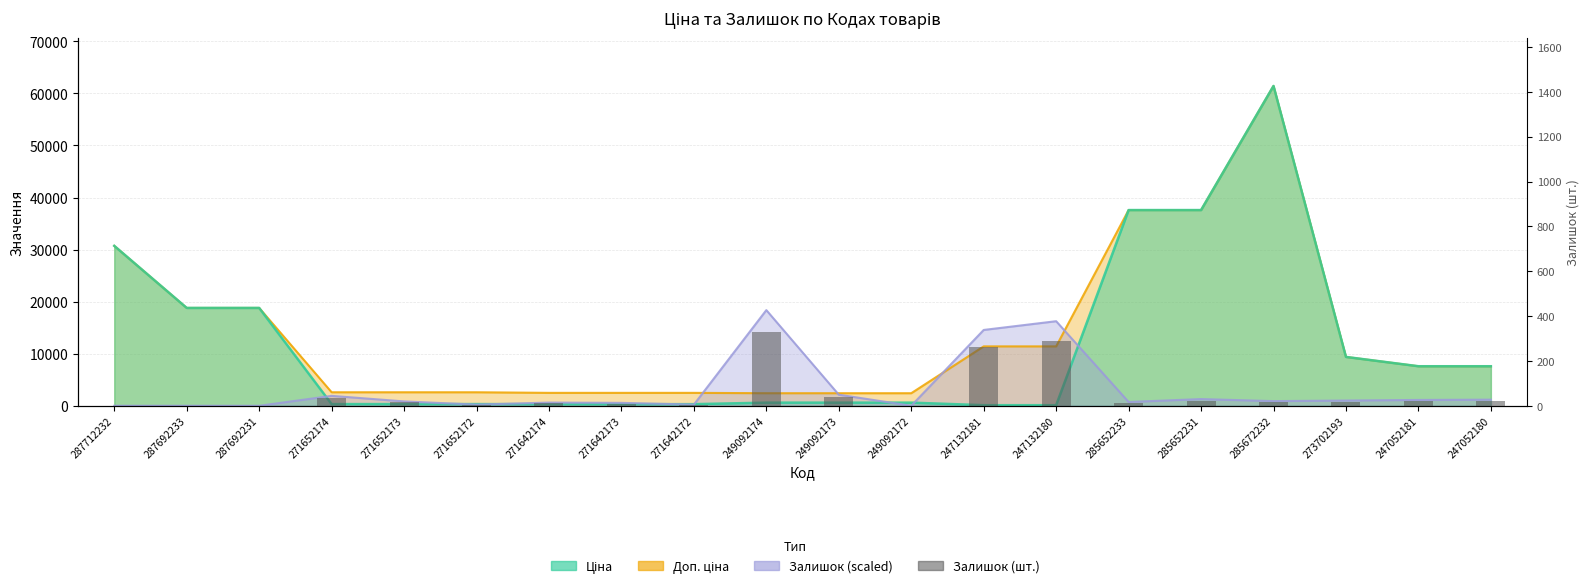

What is the sum of all values?

1105